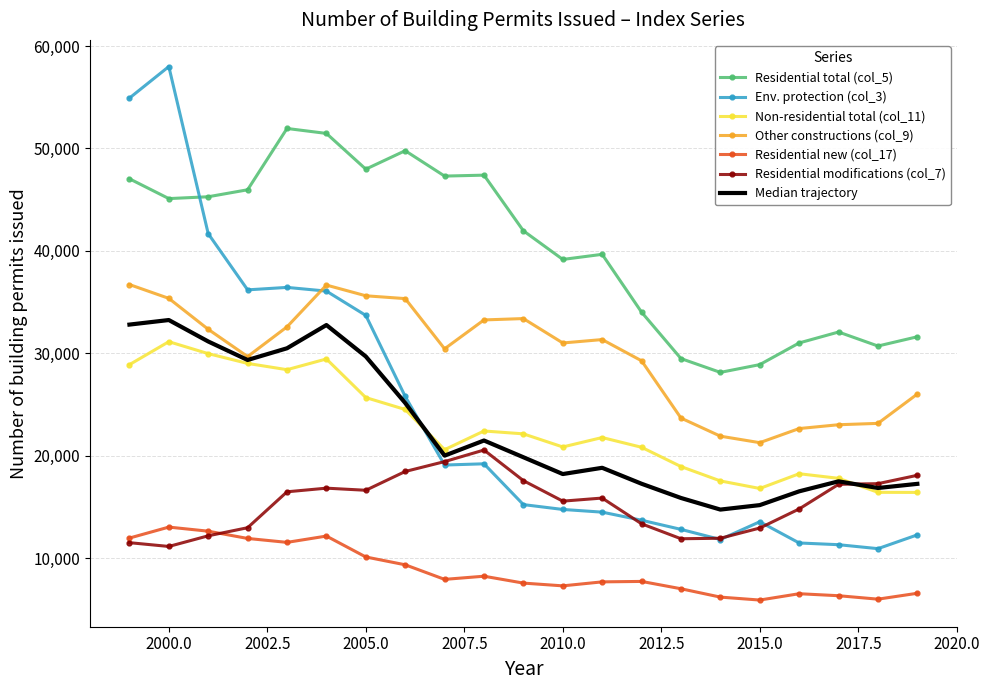

What is the average value of the Env. protection (col_3) series?

23962.1